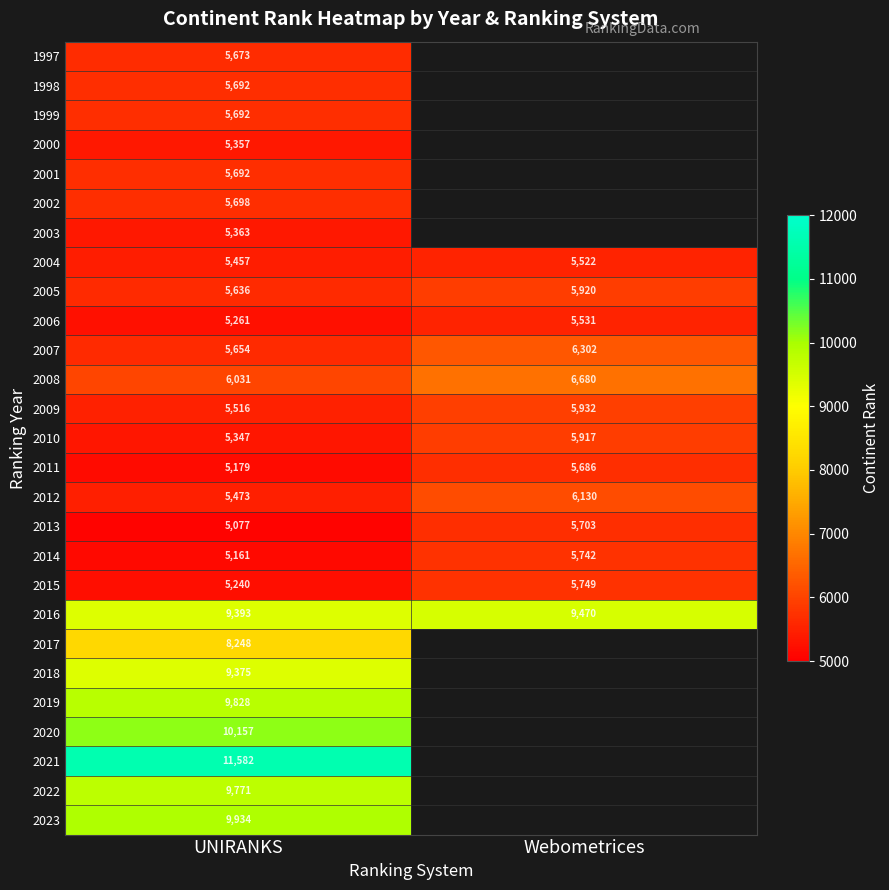

The value of 1998 at UNIRANKS is 7627. True or false?

False